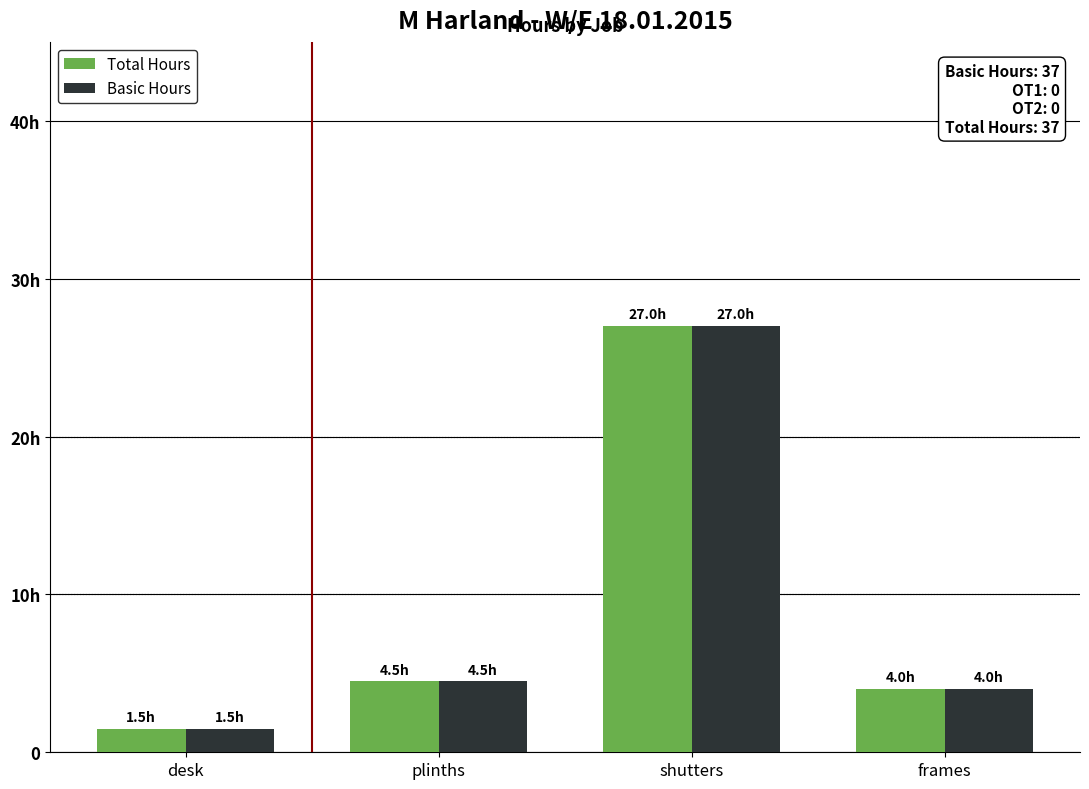

At which category does the chart reach its peak across all series?

shutters